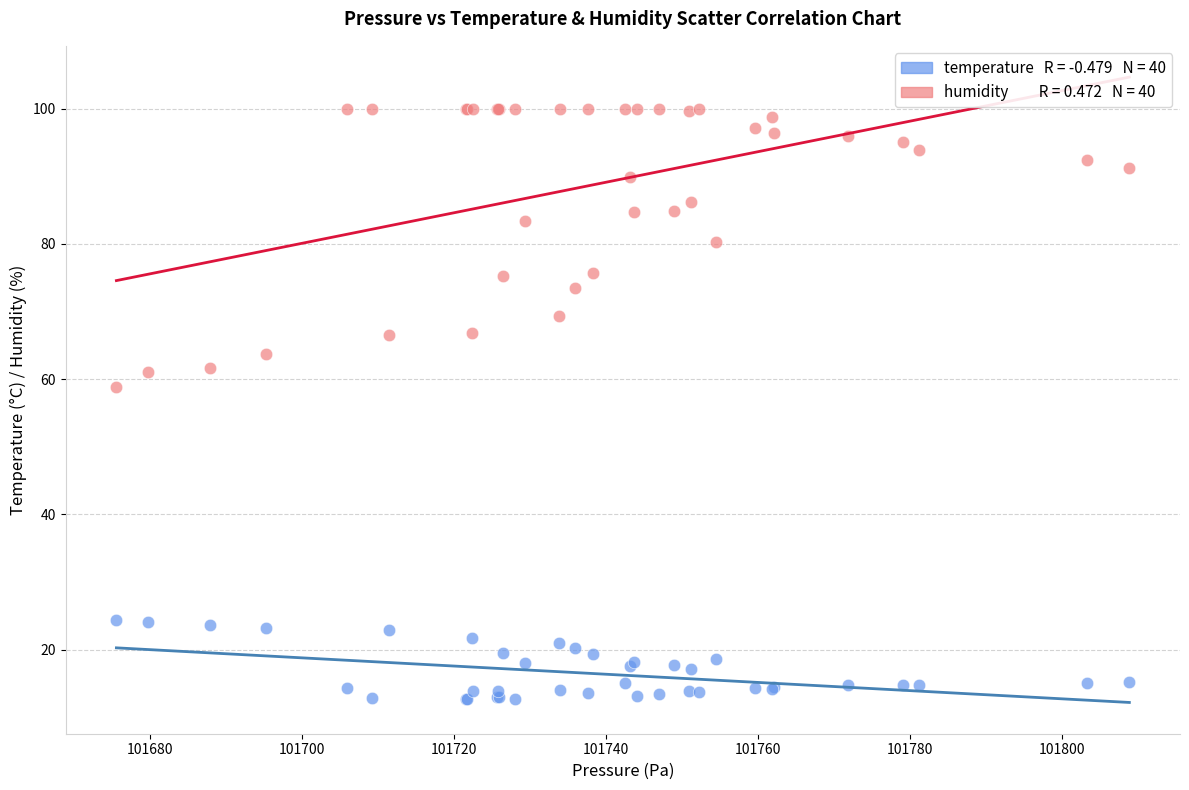

Across all series, what Y value is closest to 56?

58.9